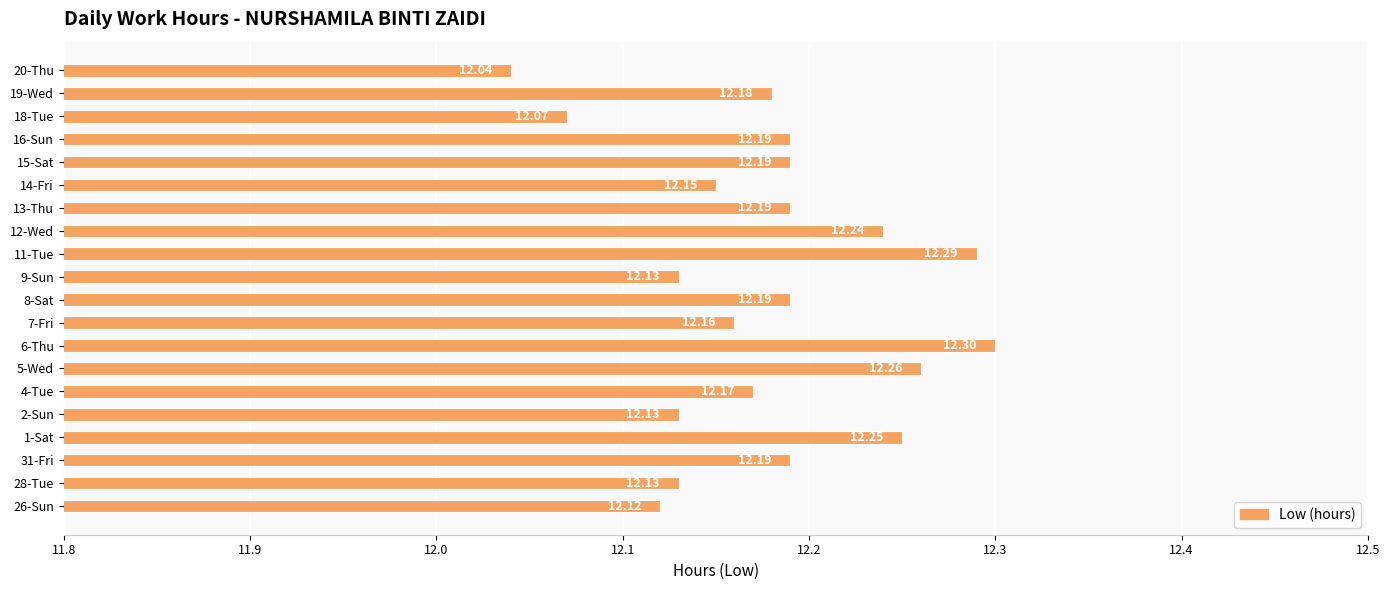

How many values are between 12 and 13?

20